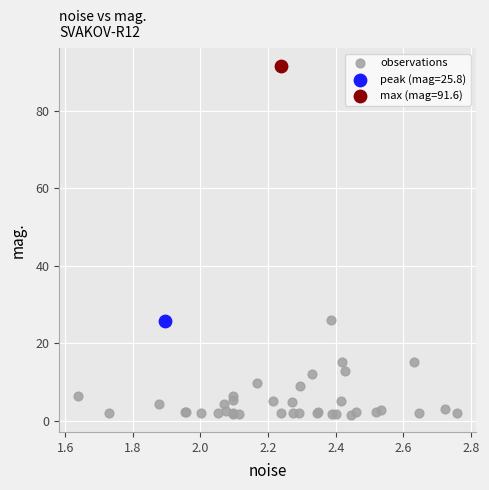

What are all the series names shown in the legend?

observations, peak (mag=25.8), max (mag=91.6)